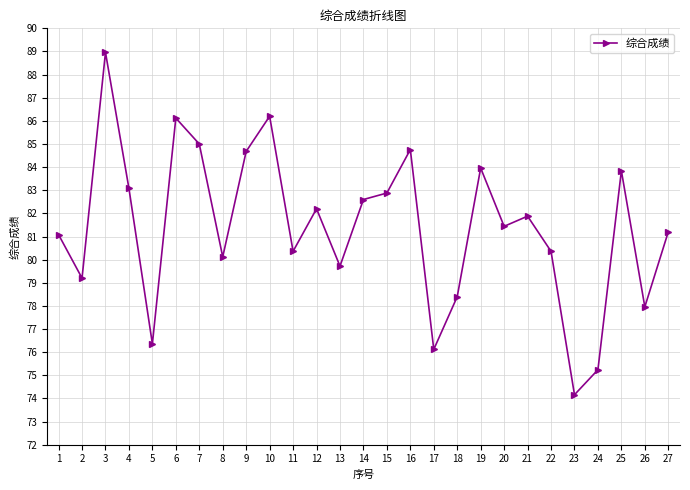

How many data points are above 81?

16